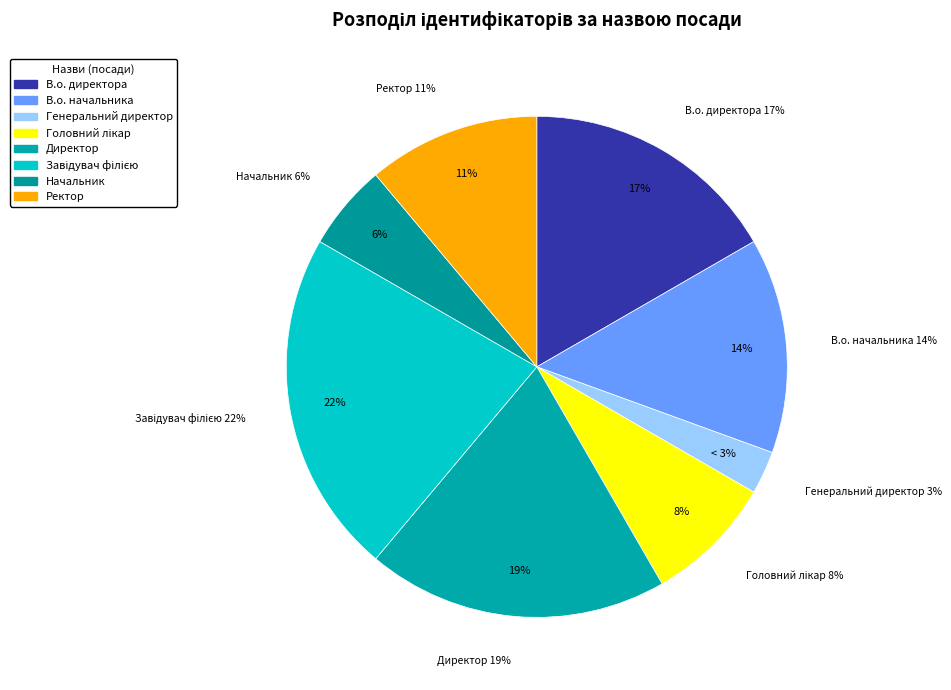

What is the largest slice in the pie chart?

Завідувач філією